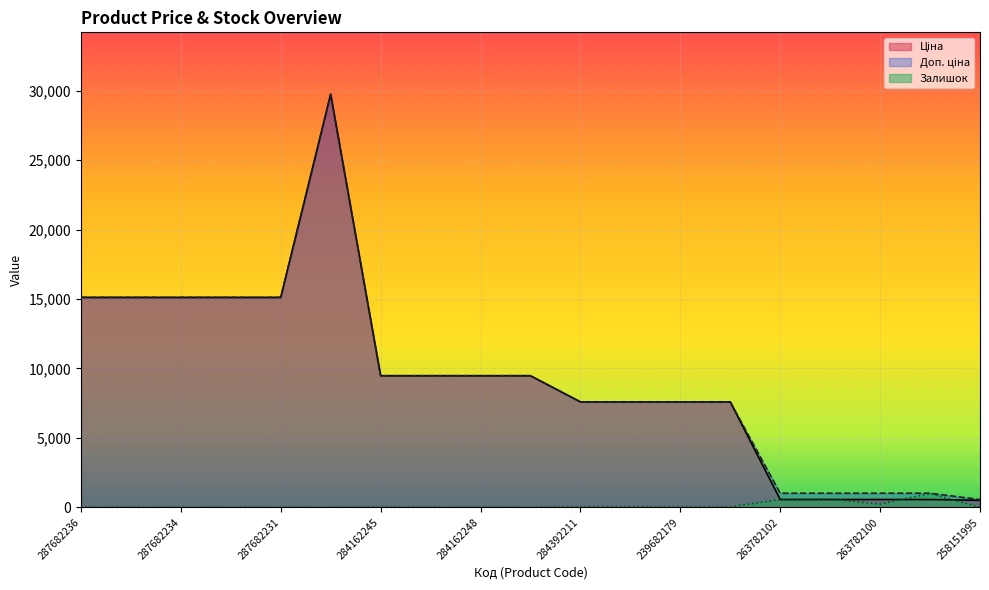

Rank the series by their maximum value, from highest to lowest.

Ціна, Доп. ціна, Залишок